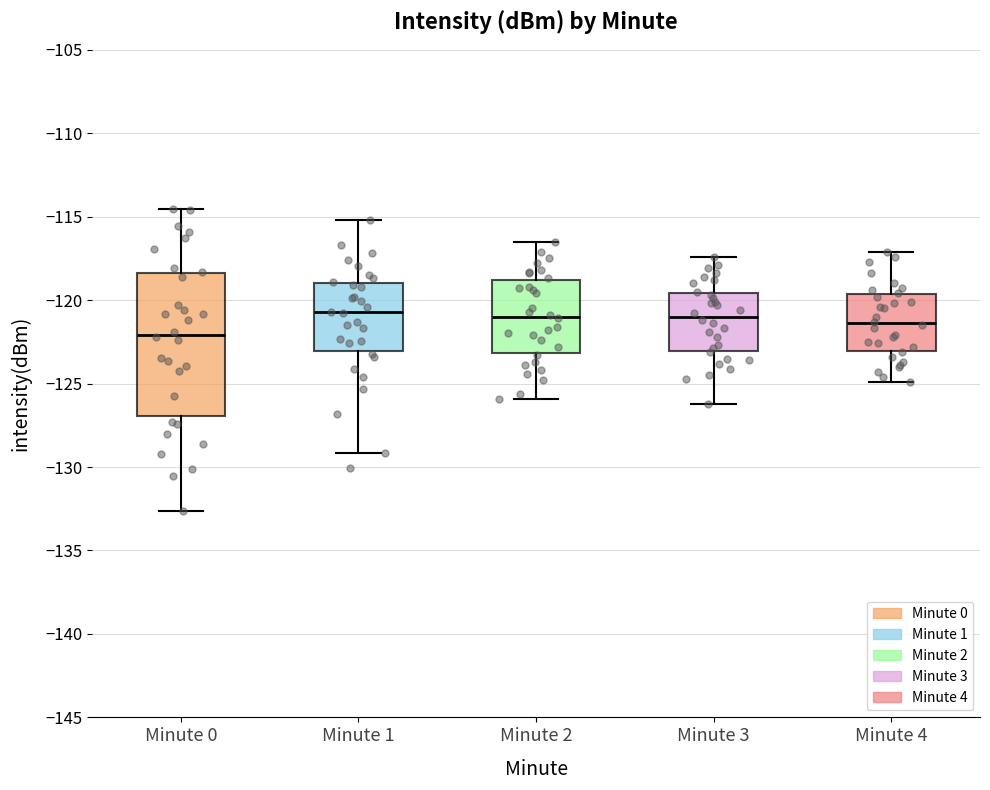

Reading left to right, transcribe this box plot: for each box, give where its median line is, the range the box spans, and where its two whiskers end, as read against the y-axis. The values are not printed on the chart, so give them approximately, as read against the axis.

Minute 0: median -122.0, box -127.0 to -118.5, whiskers -132.5 to -114.5
Minute 1: median -120.5, box -123.0 to -119.0, whiskers -129.0 to -115.0
Minute 2: median -121.0, box -123.0 to -119.0, whiskers -126.0 to -116.5
Minute 3: median -121.0, box -123.0 to -119.5, whiskers -126.0 to -117.5
Minute 4: median -121.5, box -123.0 to -119.5, whiskers -125.0 to -117.0